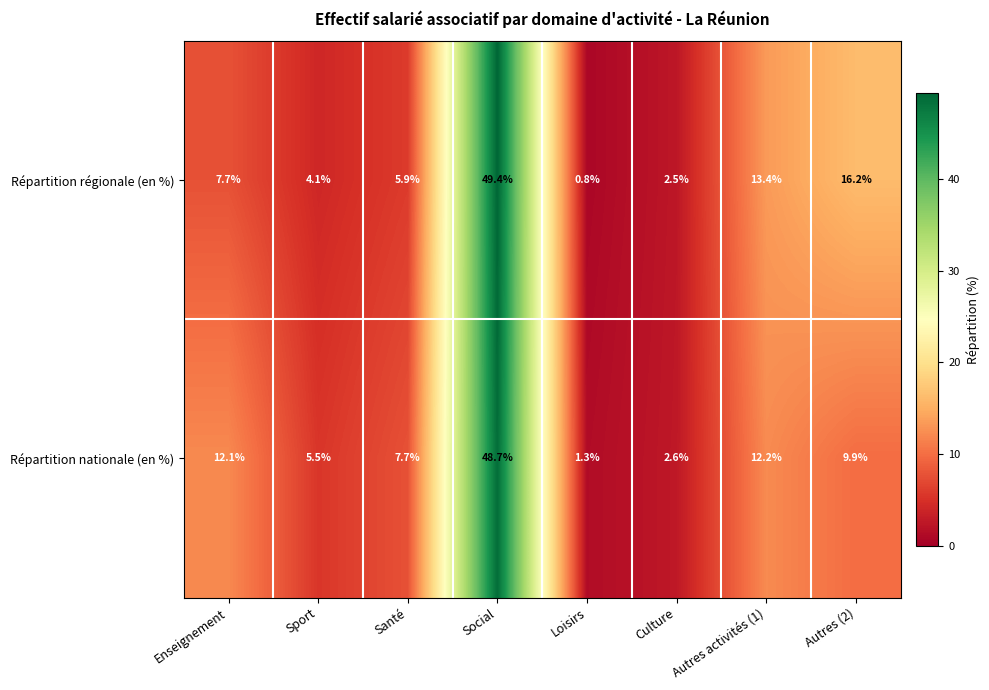

Rank the series by their maximum value, from lowest to highest.

Répartition nationale (en %), Répartition régionale (en %)